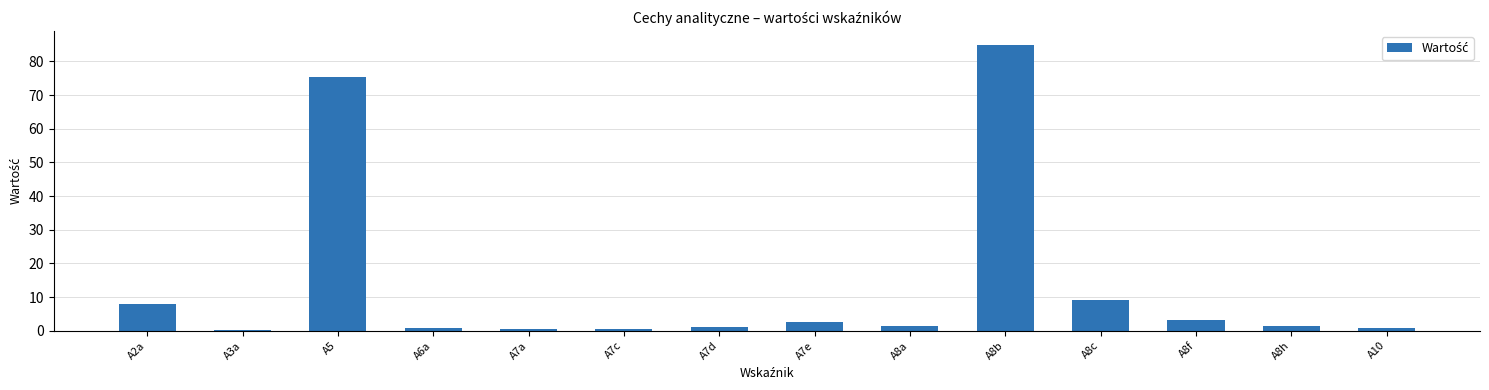

True or false: the data shows 1.4 at A8h.

True